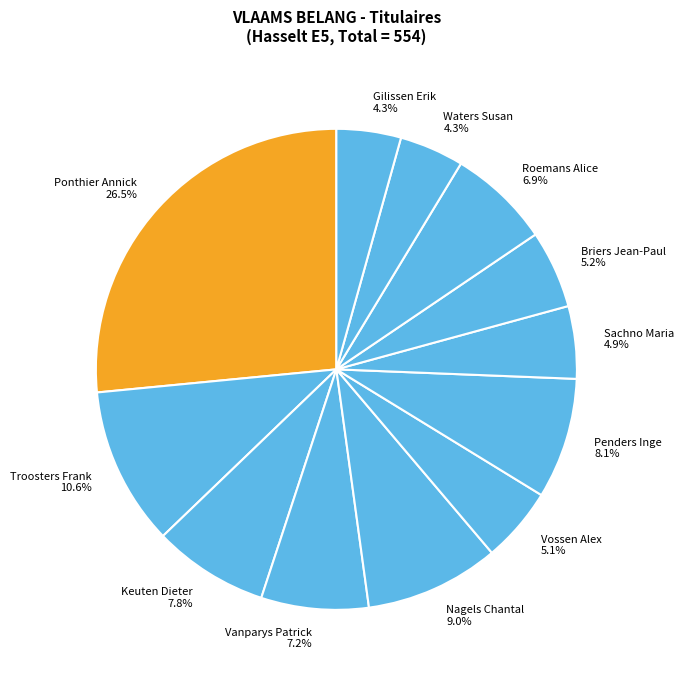

To the nearest percent, what percentage of the pie is Vanparys Patrick?

7%